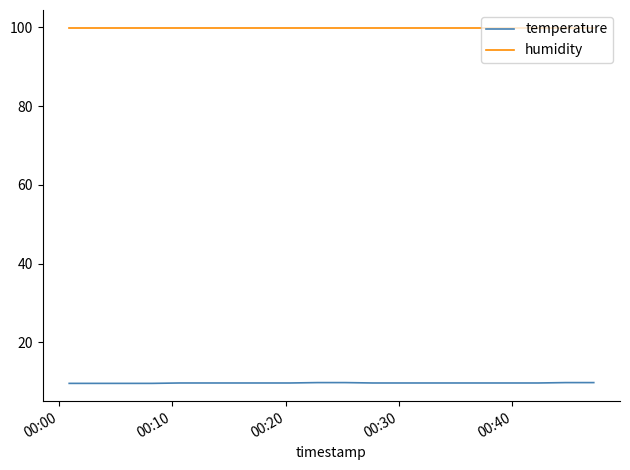

Rank the series by their average value, from highest to lowest.

humidity, temperature